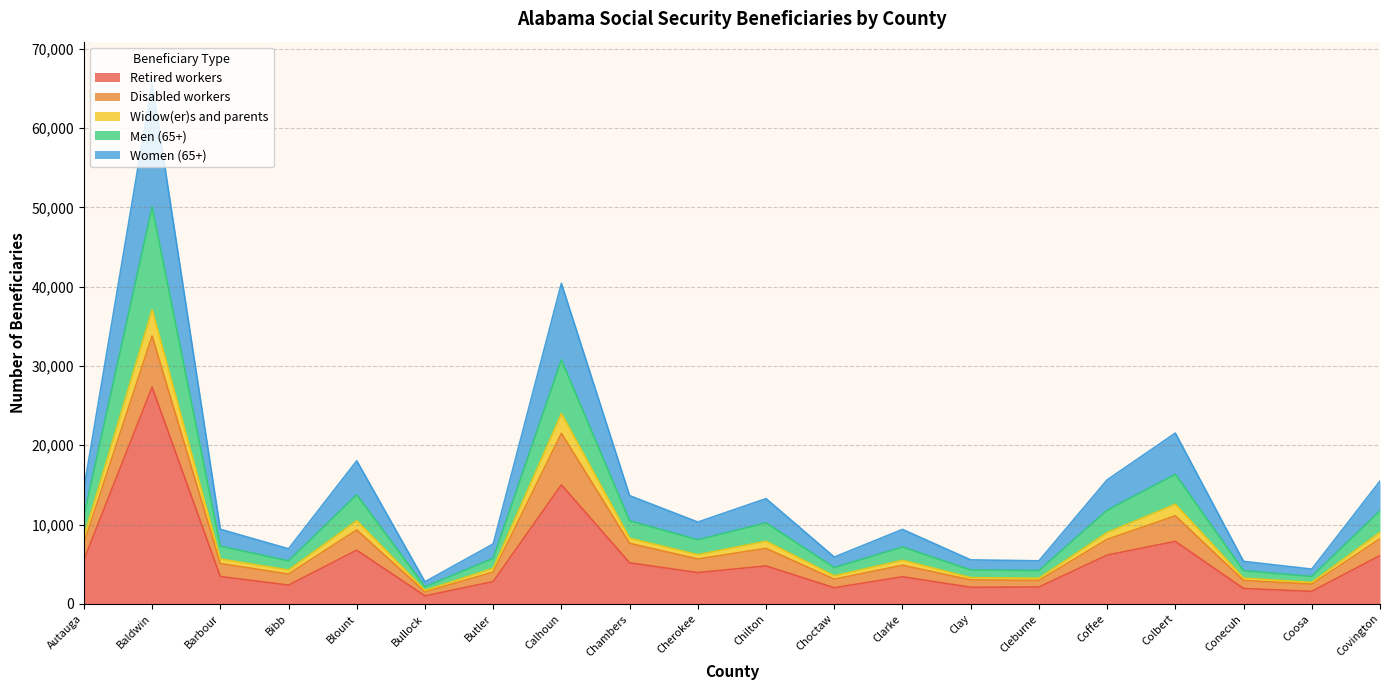

What is the sum of all Retired workers values?

111415